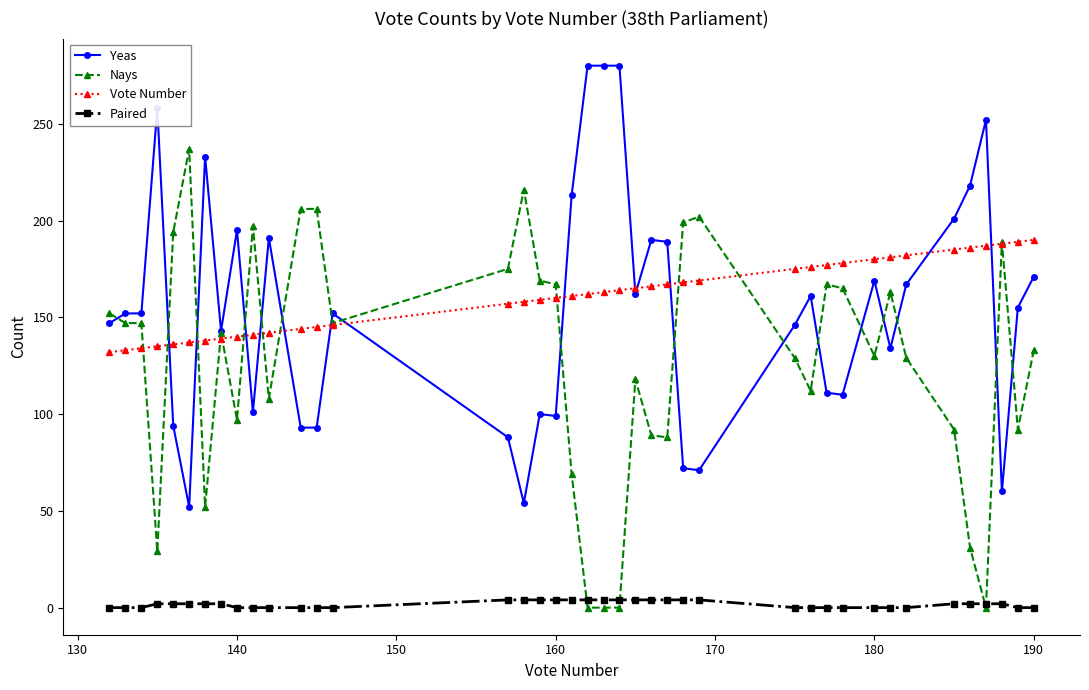

Is this an area chart (filled region under the line)?

No